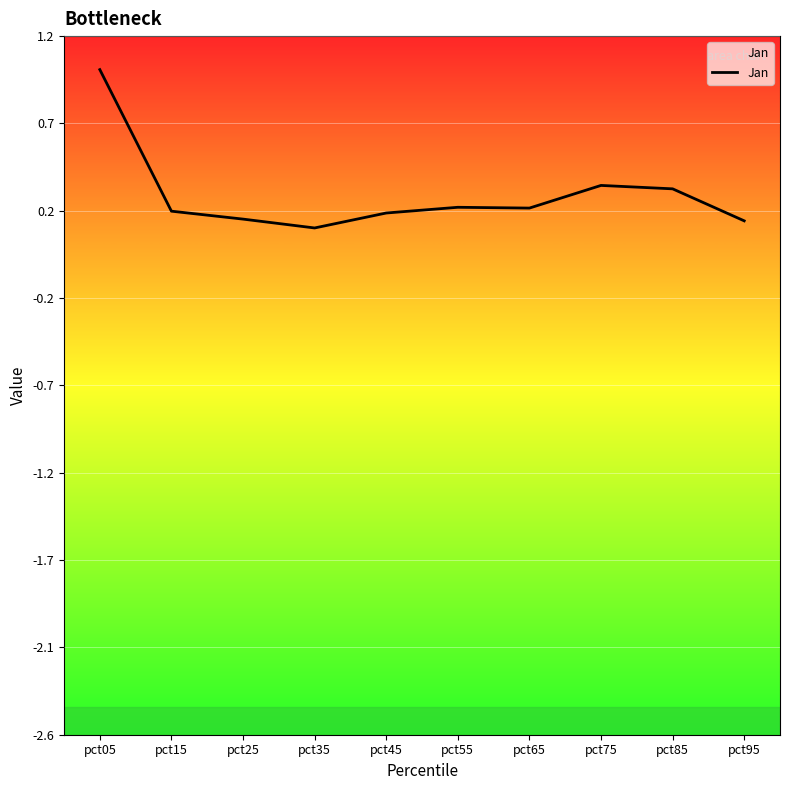

Reading left to right, extract all data points from this chart.

pct05=1.0	pct15=0.2	pct25=0.2	pct35=0.2	pct45=0.2	pct55=0.3	pct65=0.3	pct75=0.4	pct85=0.4	pct95=0.2